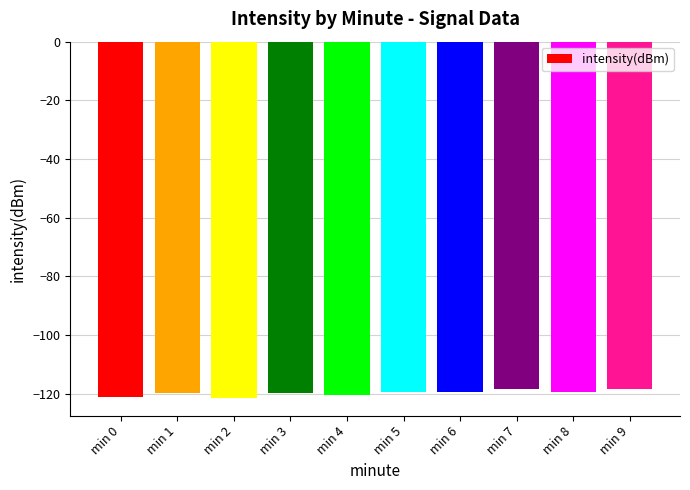

What is the minimum value shown in the chart?

-121.4